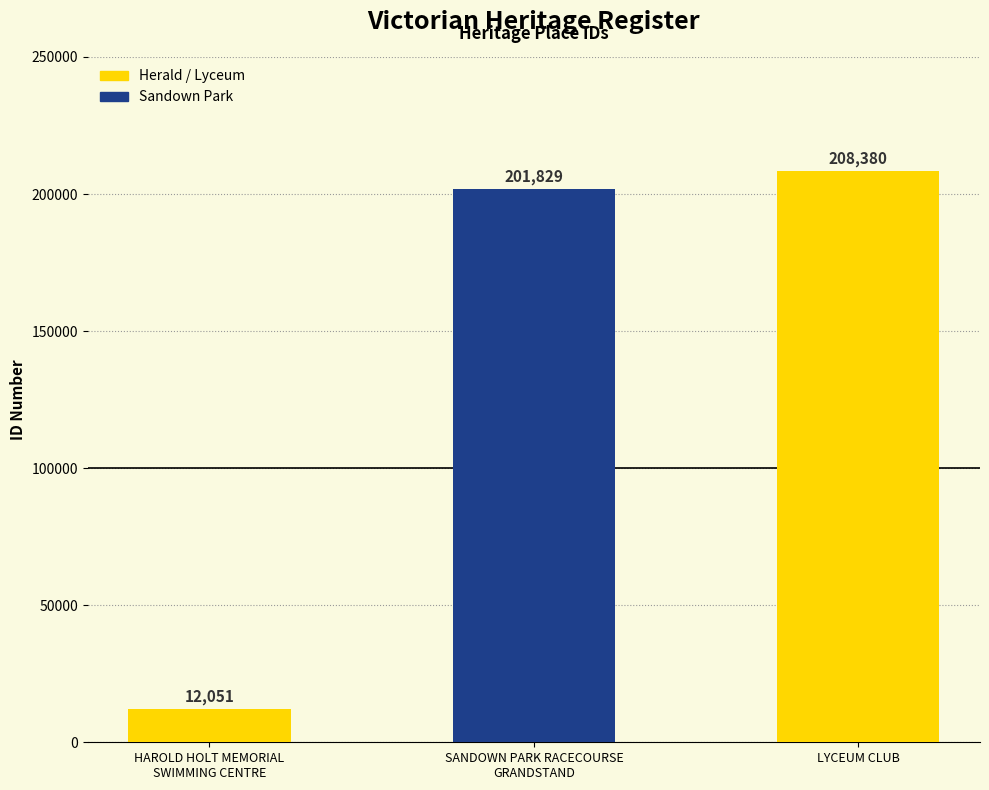

List the labels in order of value, largest first.

LYCEUM CLUB, SANDOWN PARK RACECOURSE
GRANDSTAND, HAROLD HOLT MEMORIAL
SWIMMING CENTRE